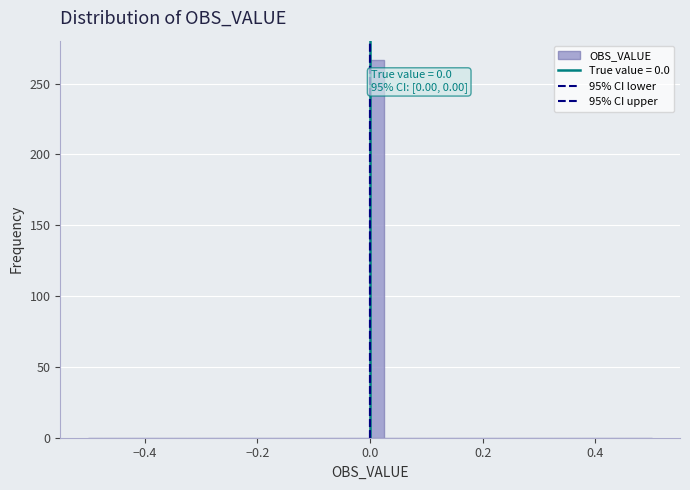

Around what value on the x-axis is the tallest bar? Give the approximate position of its centre, as read against the axis.

0.02